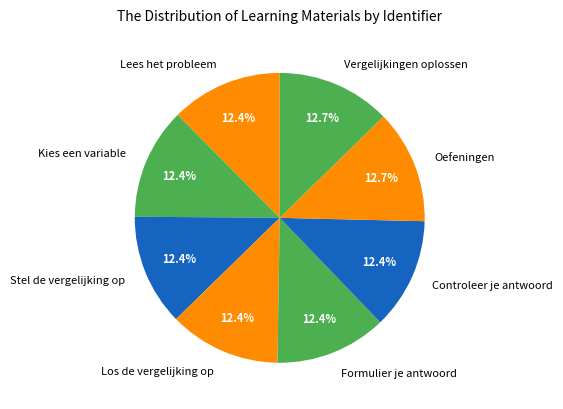

Is it true that Formulier je antwoord is 3% of the pie?

False